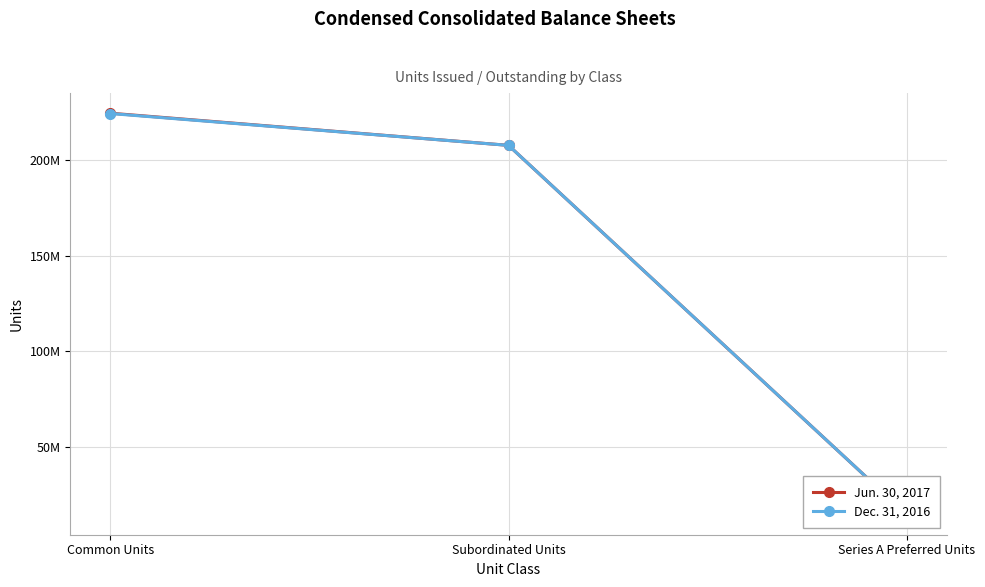

The Dec. 31, 2016 series shows 14520000 at Series A Preferred Units. True or false?

True